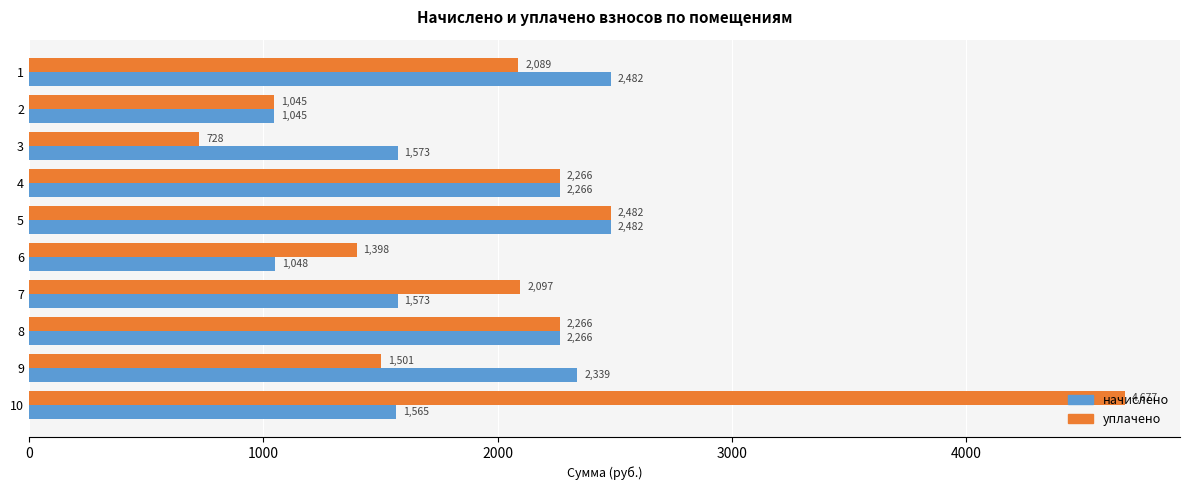

How many values in the уплачено series are below 2096?

5